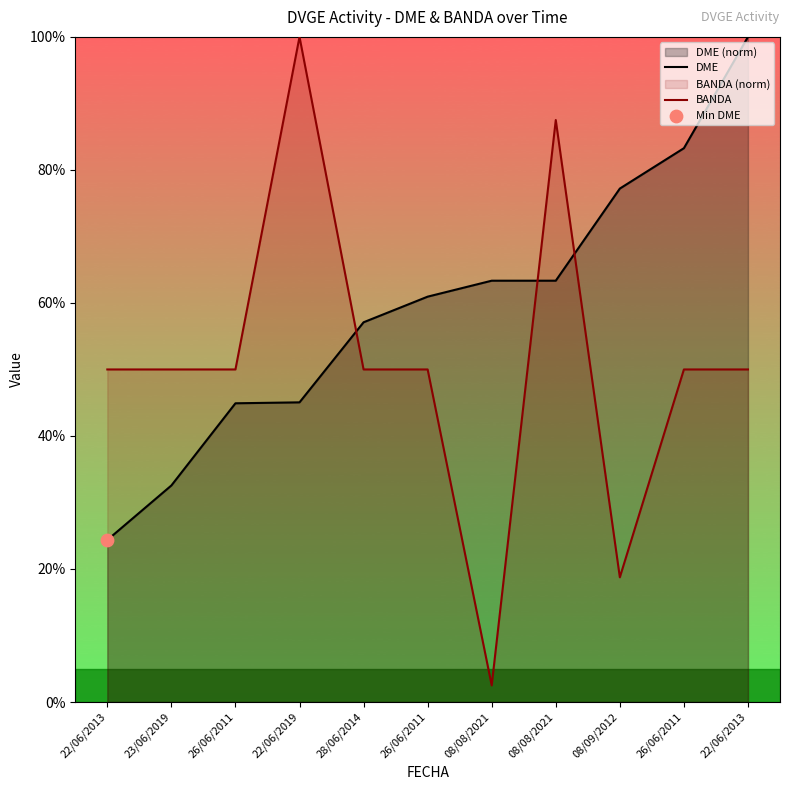

Is the value of DME at 08/09/2012 greater than the value of BANDA at 26/06/2011?

Yes